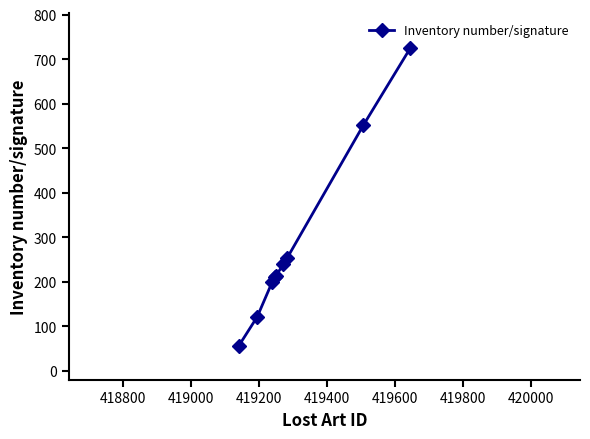

What is the smallest value displayed?

55